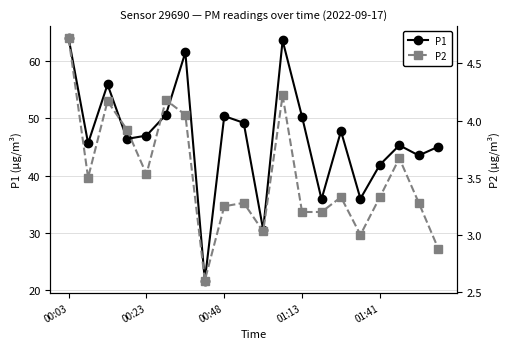

What is the spread (max minus min) of values at 13?

32.6